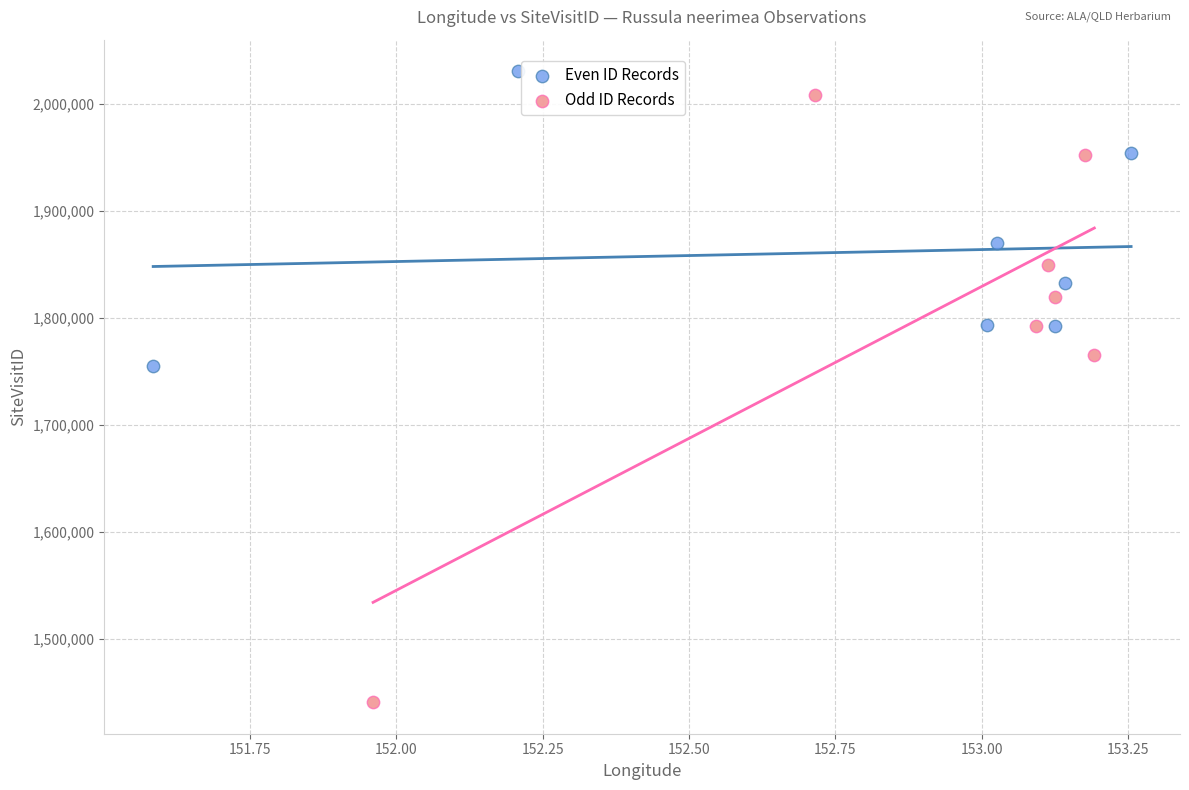

Which series reaches the minimum Y coordinate?

Odd ID Records